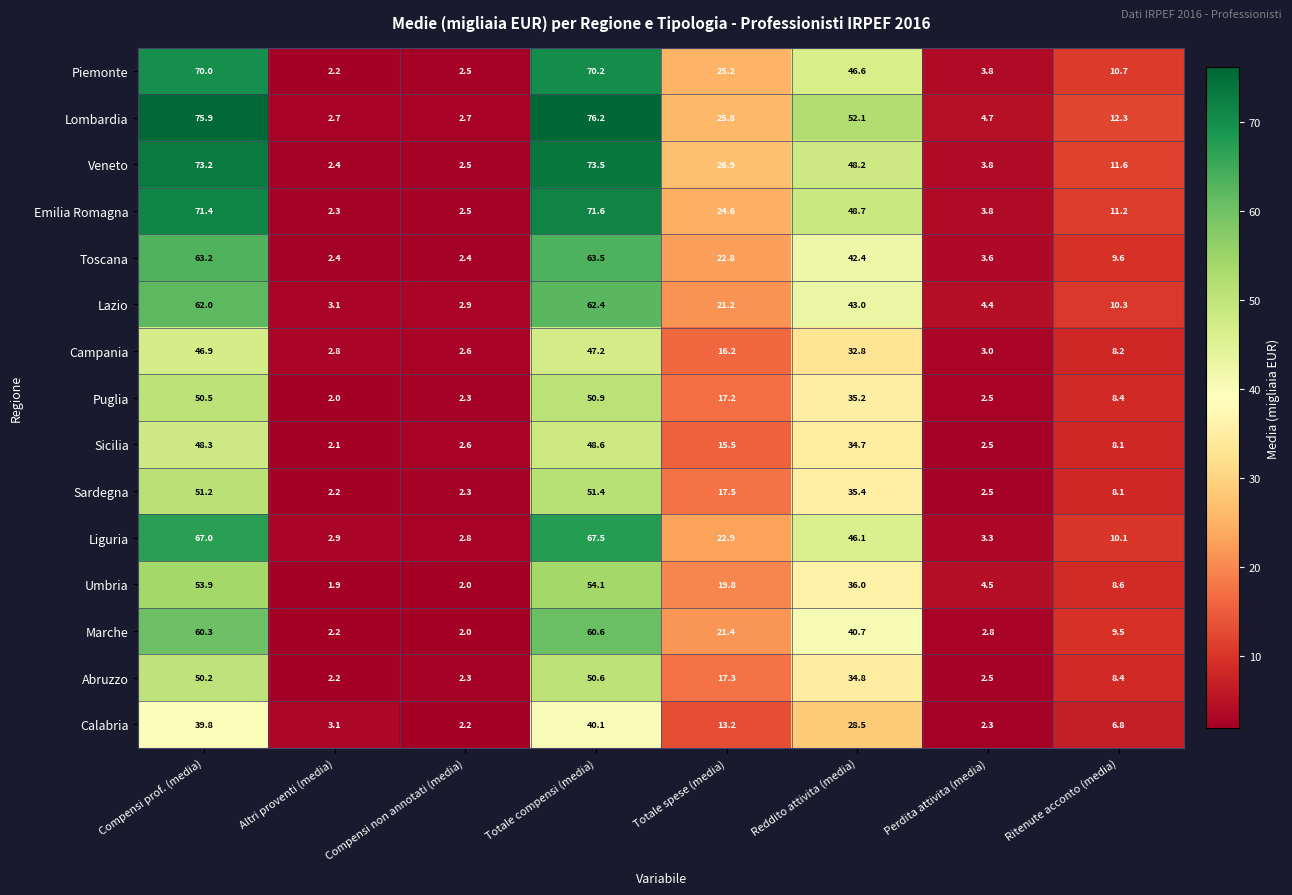

Where is Emilia Romagna nearest to the value 36?

Totale spese (media)